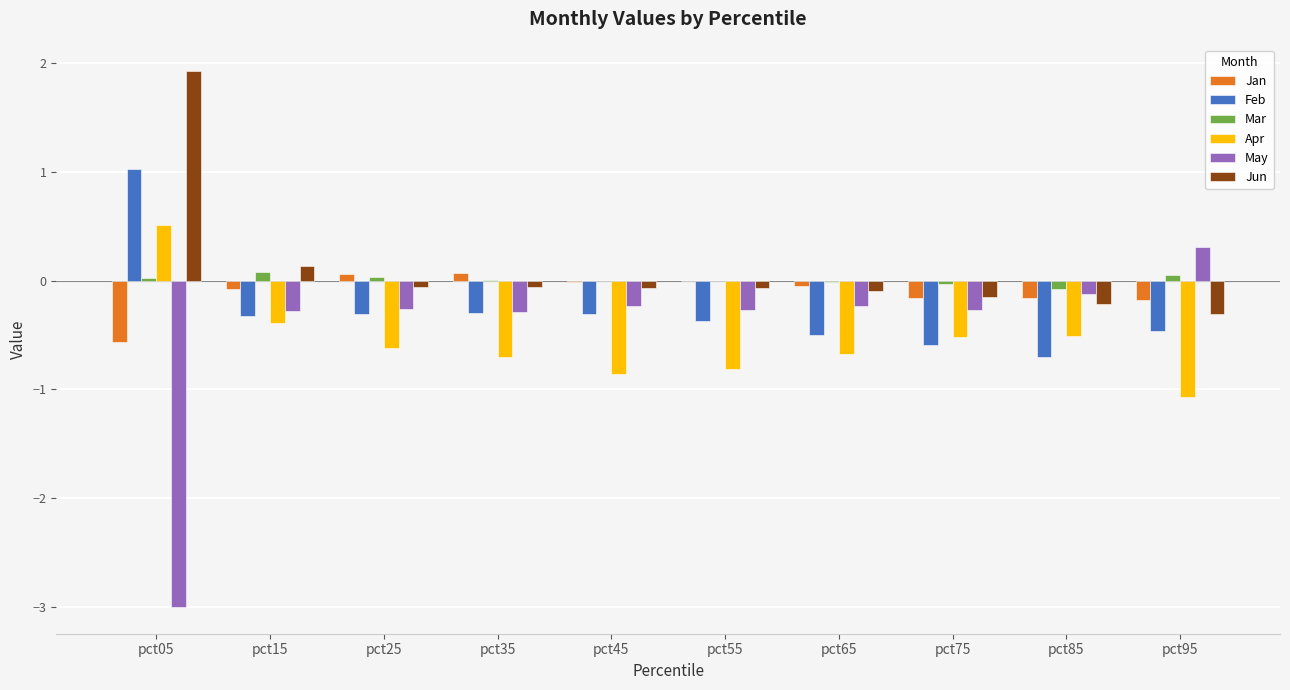

Which series changed the most between pct05 and pct75?

May